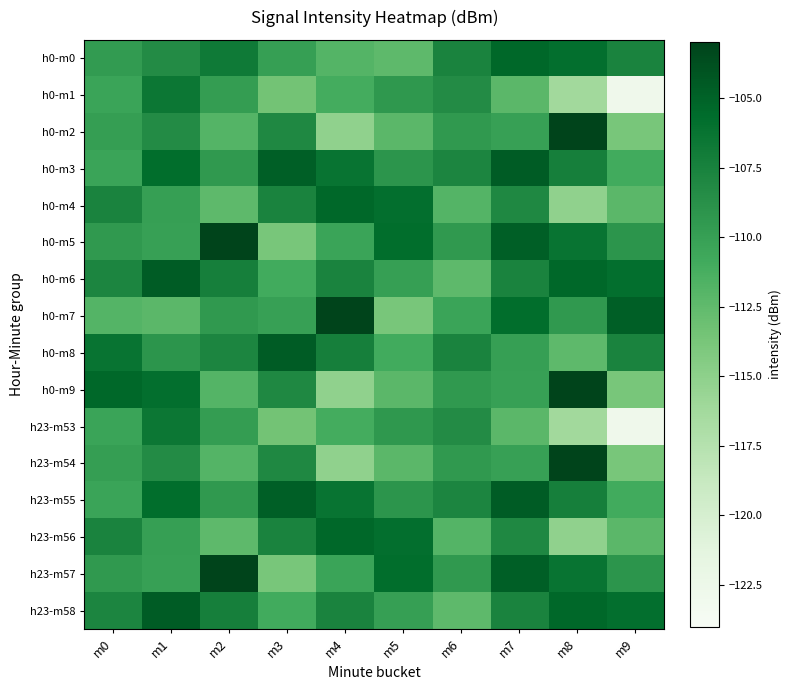

At m3, list the series in order from smallest to largest.

h0-m5, h23-m57, h0-m1, h23-m53, h0-m6, h23-m58, h0-m7, h0-m0, h0-m2, h0-m9, h23-m54, h0-m4, h23-m56, h0-m3, h23-m55, h0-m8